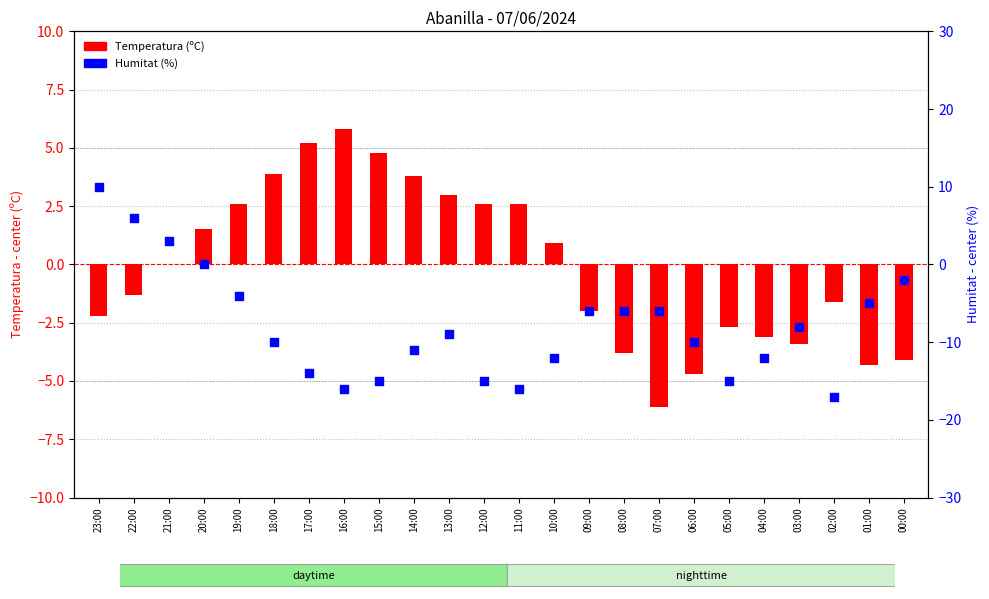

Which series reaches the maximum Y coordinate?

Humitat (%)